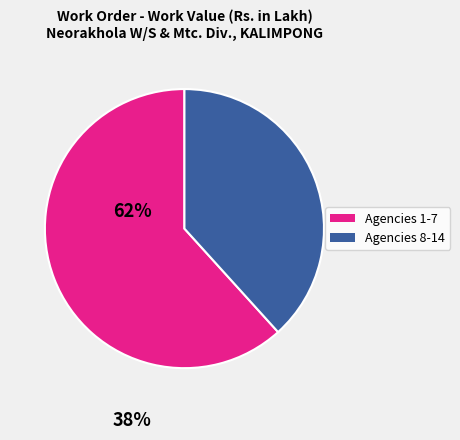

Is there a majority slice in this chart?

Yes